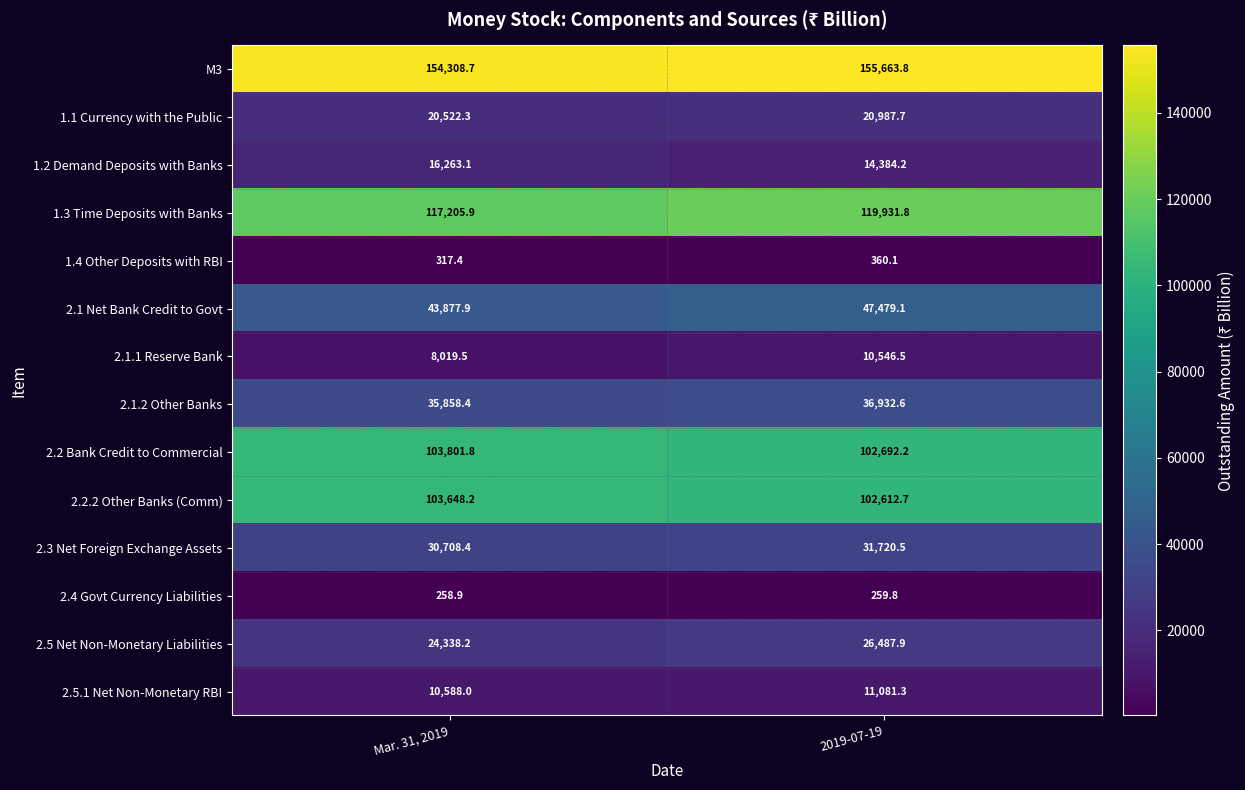

Which category has the lowest value across all series?

Mar. 31, 2019